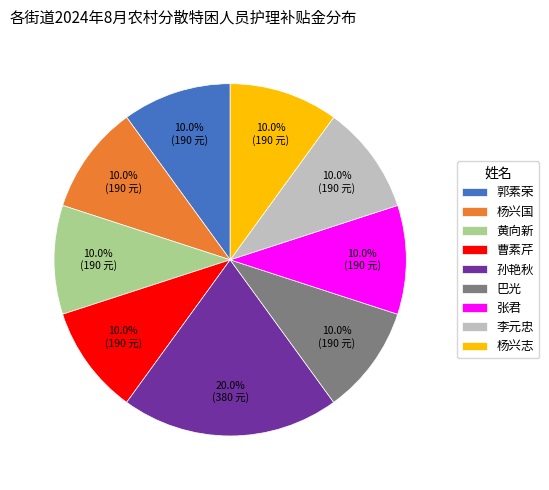

To the nearest percent, what percentage of the pie is 曹素芹?

10%